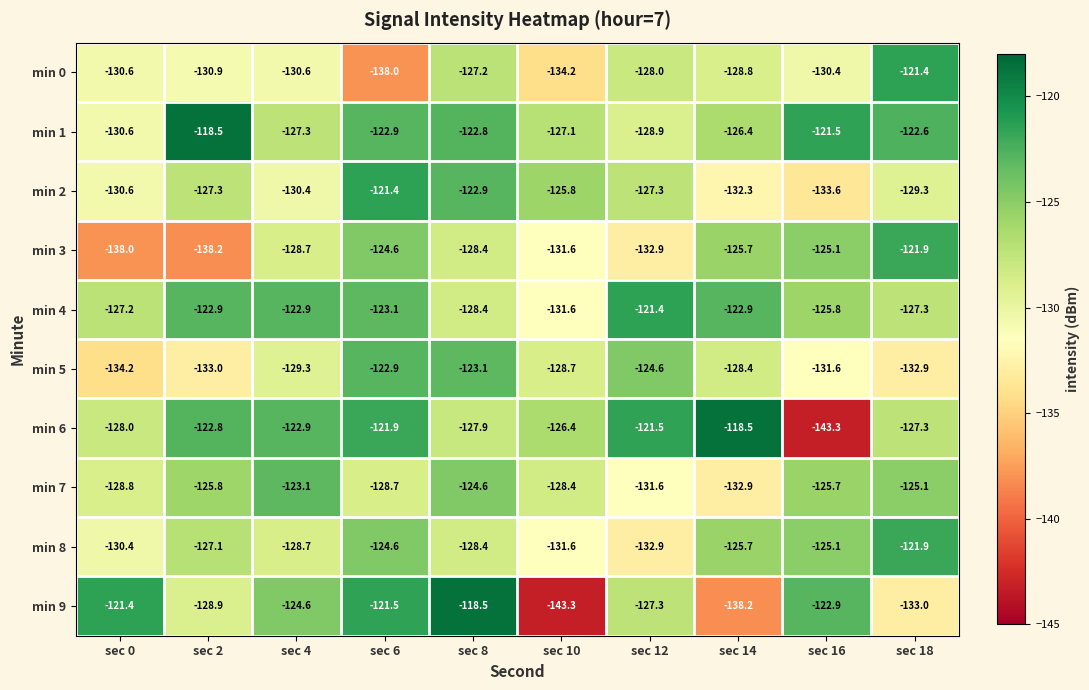

The min 1 series shows -207.5 at sec 2. True or false?

False